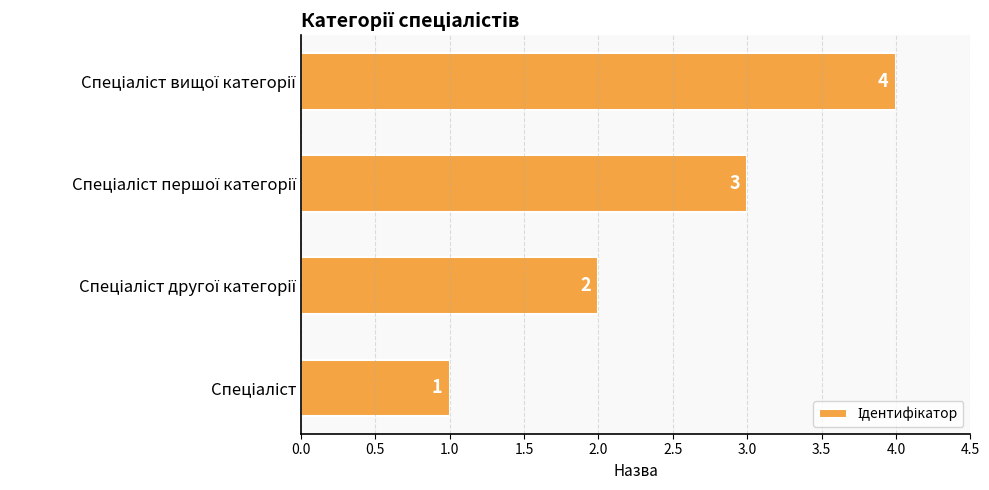

What is the sum of all values?

10